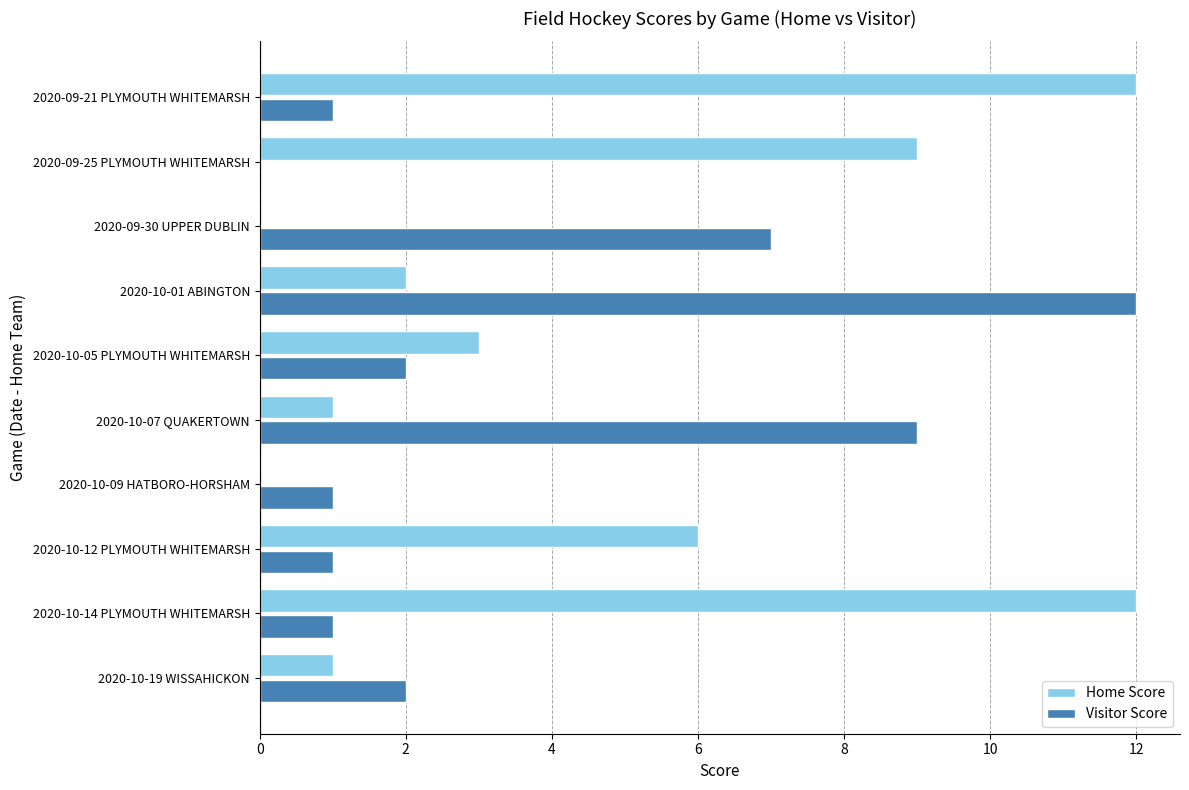

Count the number of data series in this chart.

2